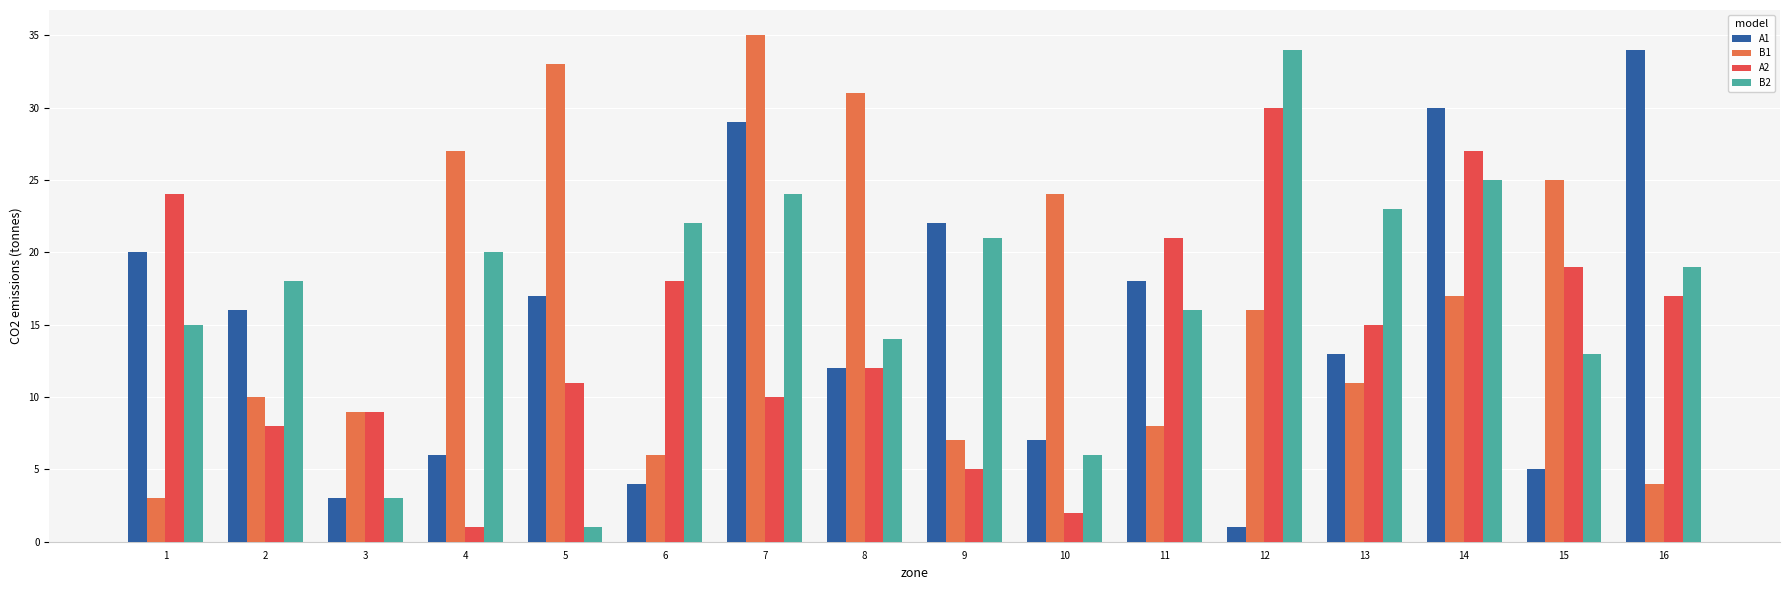

How many bars are there in each group?

4